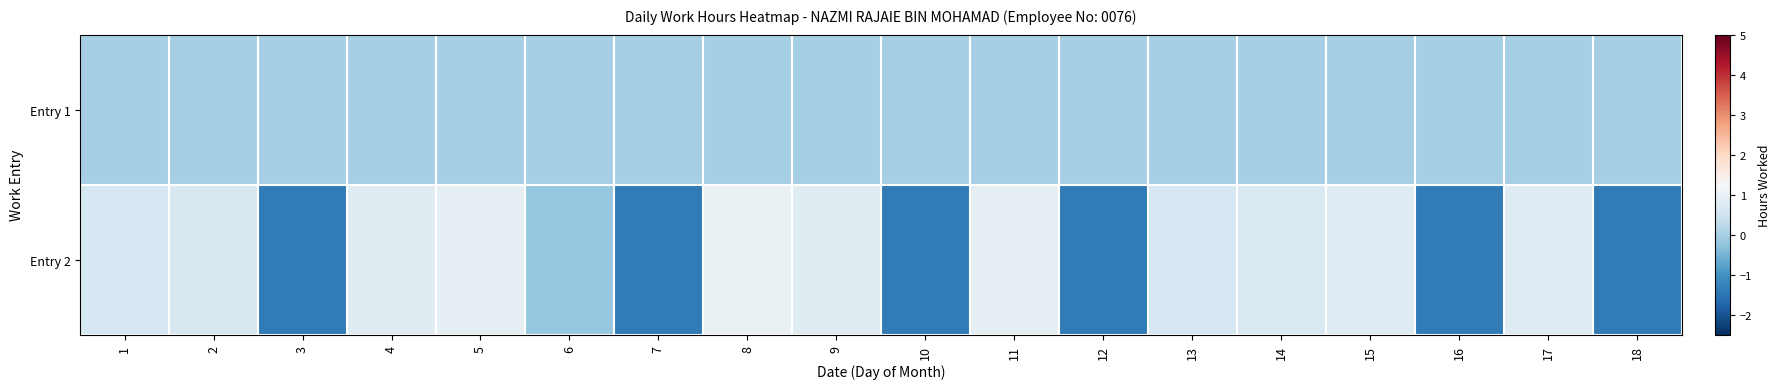

Rank the series by their average value, from highest to lowest.

Entry 2, Entry 1